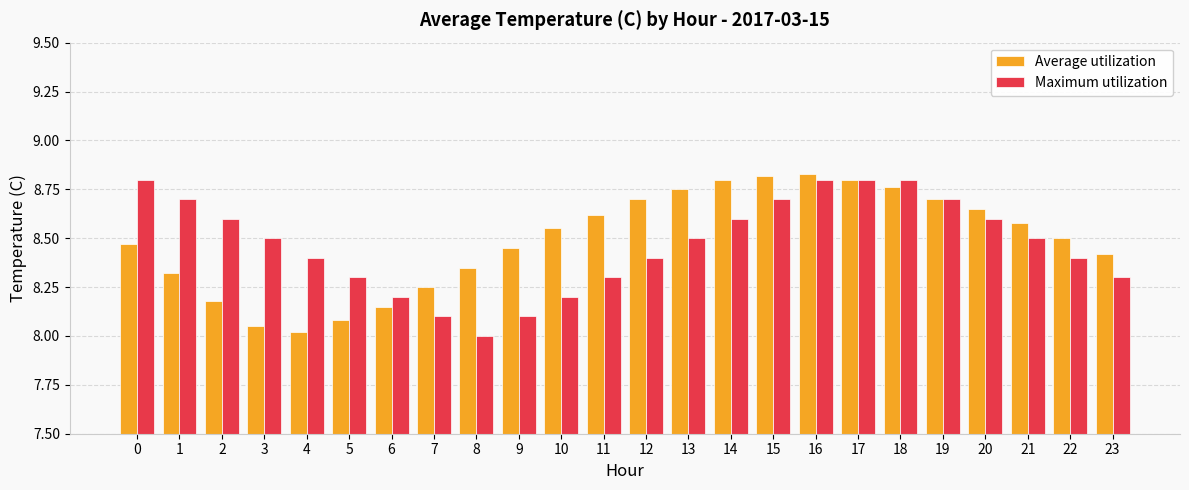

How many data points does each series have?

24